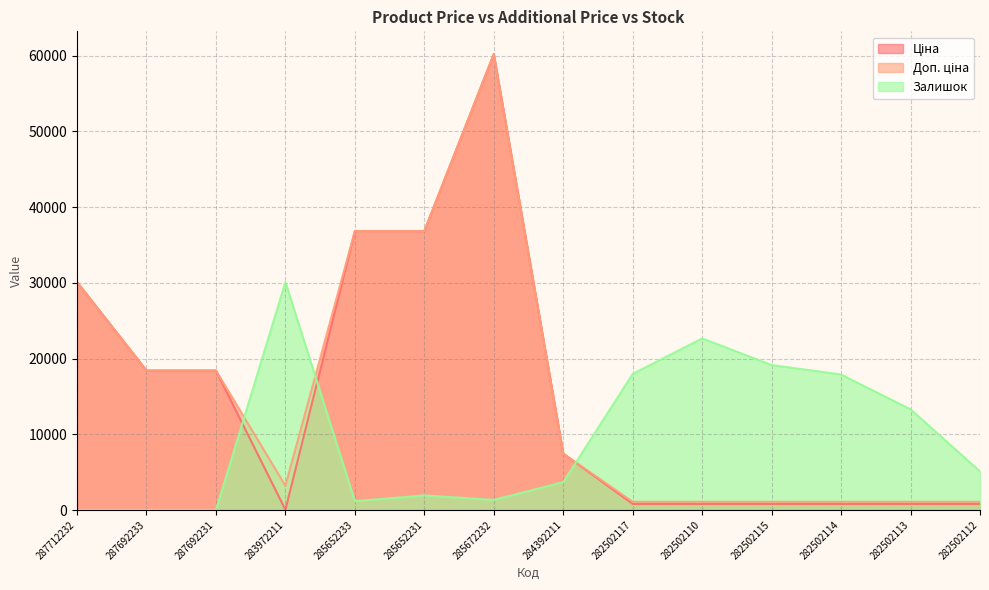

What is the spread (max minus min) of values at 284392211?

3765.4